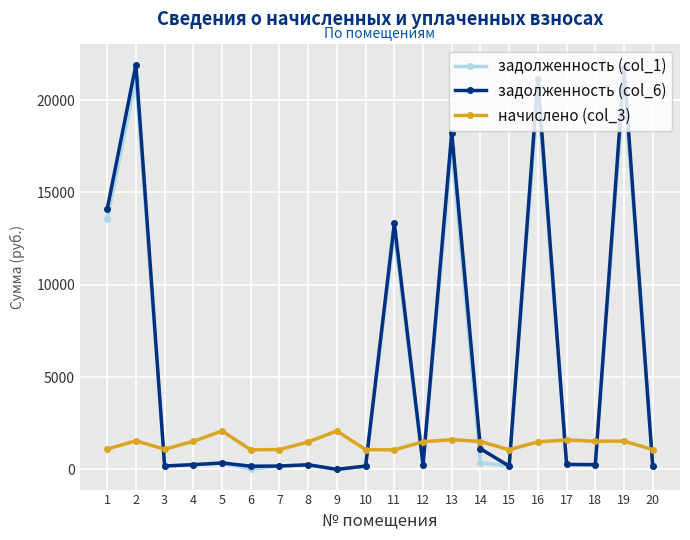

What are all the series names shown in the legend?

задолженность (col_1), задолженность (col_6), начислено (col_3)